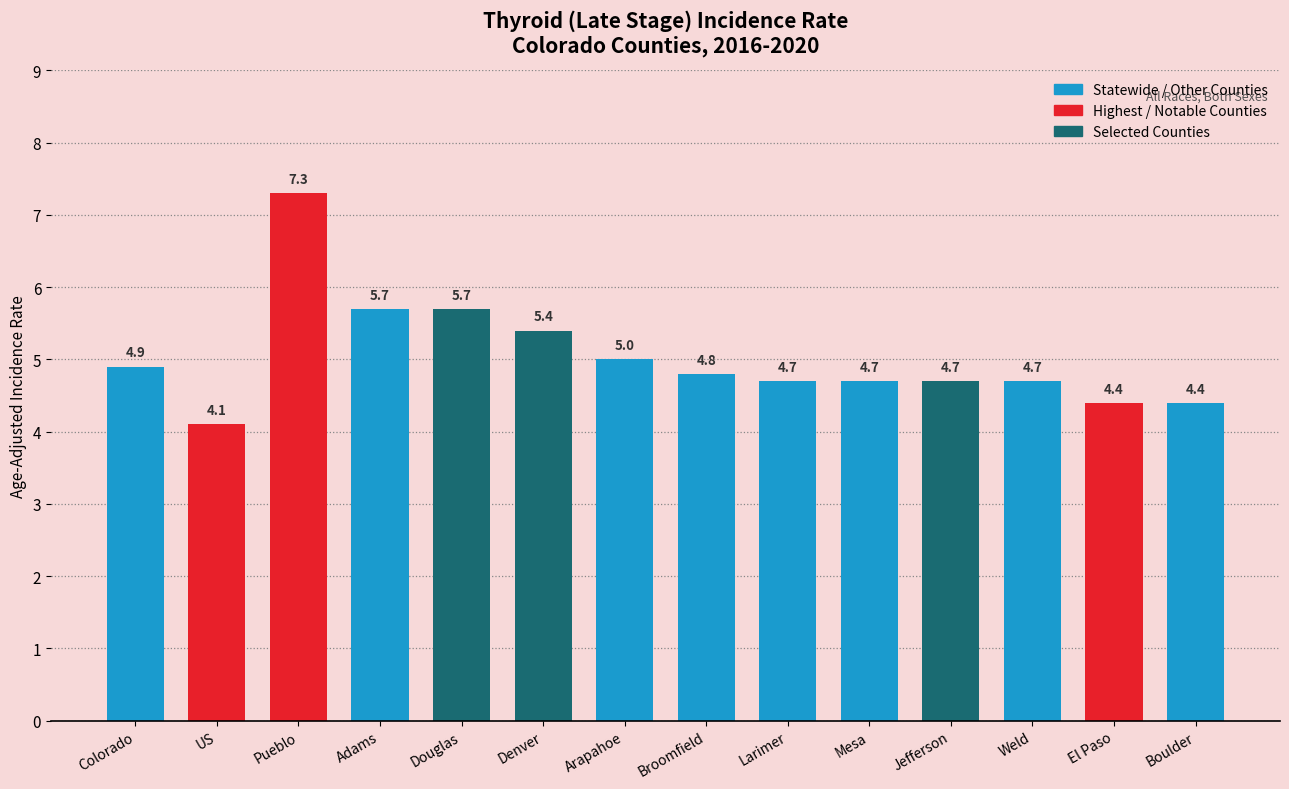

Reading right to left, extract all data points from this chart.

Boulder=4.4	El Paso=4.4	Weld=4.7	Jefferson=4.7	Mesa=4.7	Larimer=4.7	Broomfield=4.8	Arapahoe=5.0	Denver=5.4	Douglas=5.7	Adams=5.7	Pueblo=7.3	US=4.1	Colorado=4.9